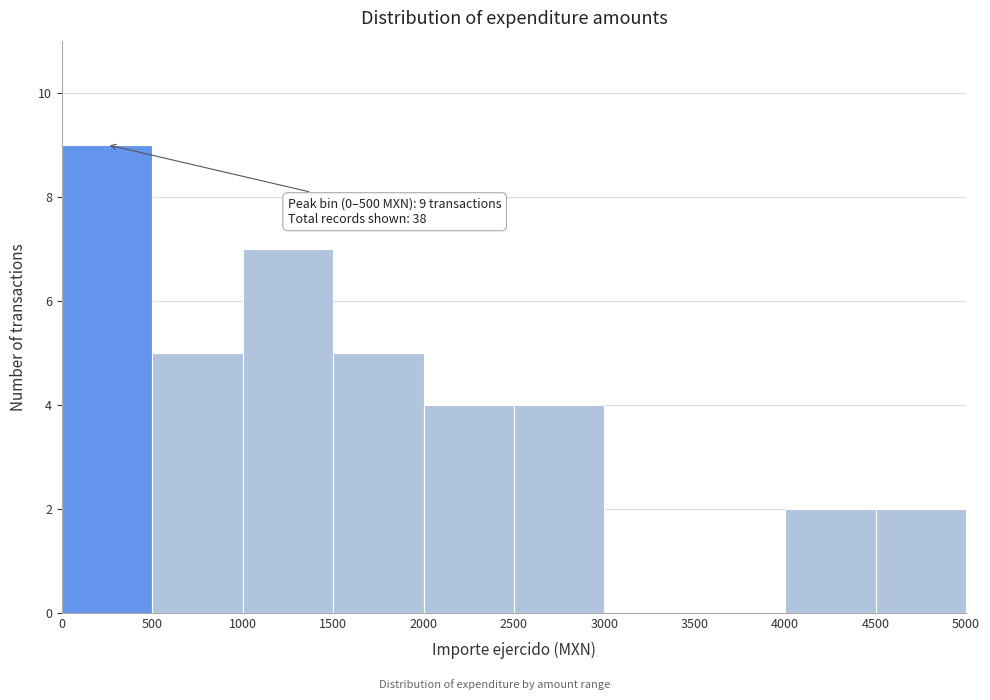

Which range on the x-axis has the tallest bar?

0 to 500